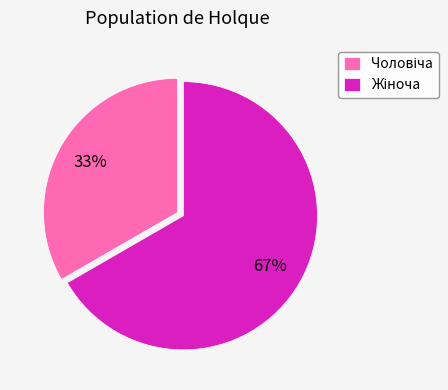

Does any single category account for the majority?

Yes